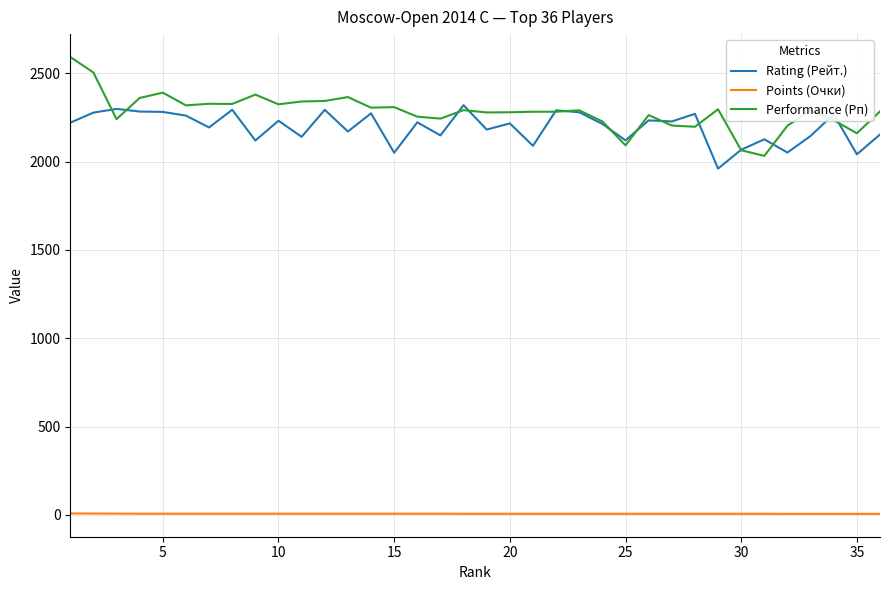

Which series ends up on top after the final intersection of Performance (Рп) and Rating (Рейт.)?

Performance (Рп)